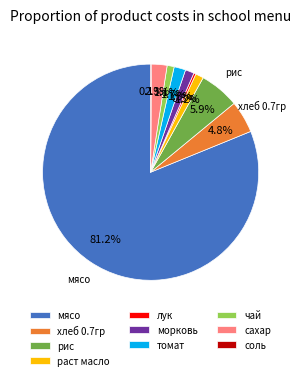

Which category has the biggest portion of the pie?

мясо